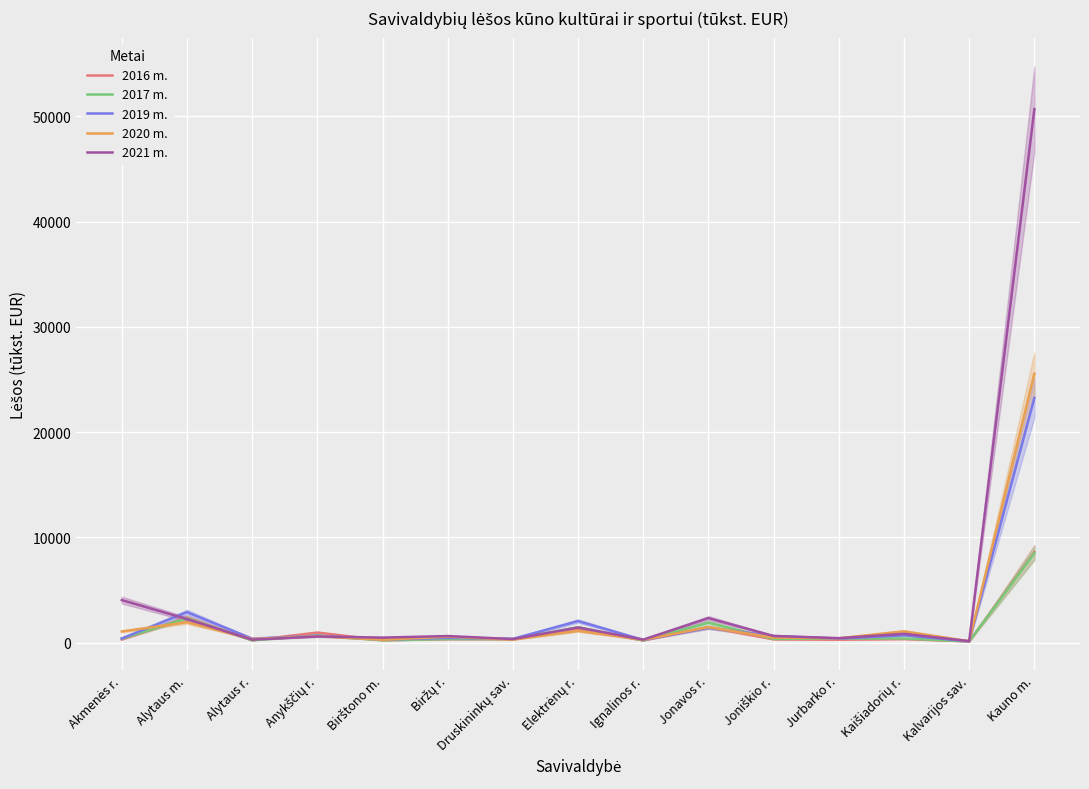

At which label is 2020 m. closest to 12838?

Alytaus m.